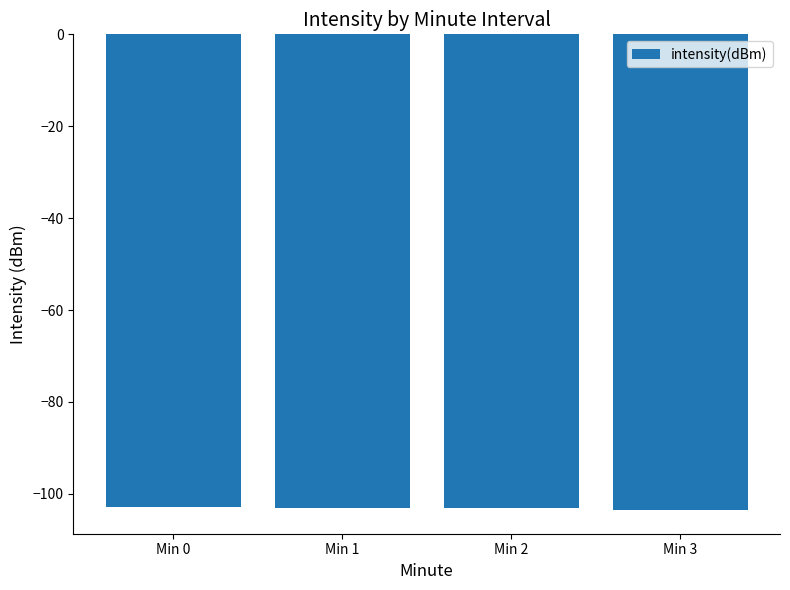

What is the maximum value shown in the chart?

-102.8